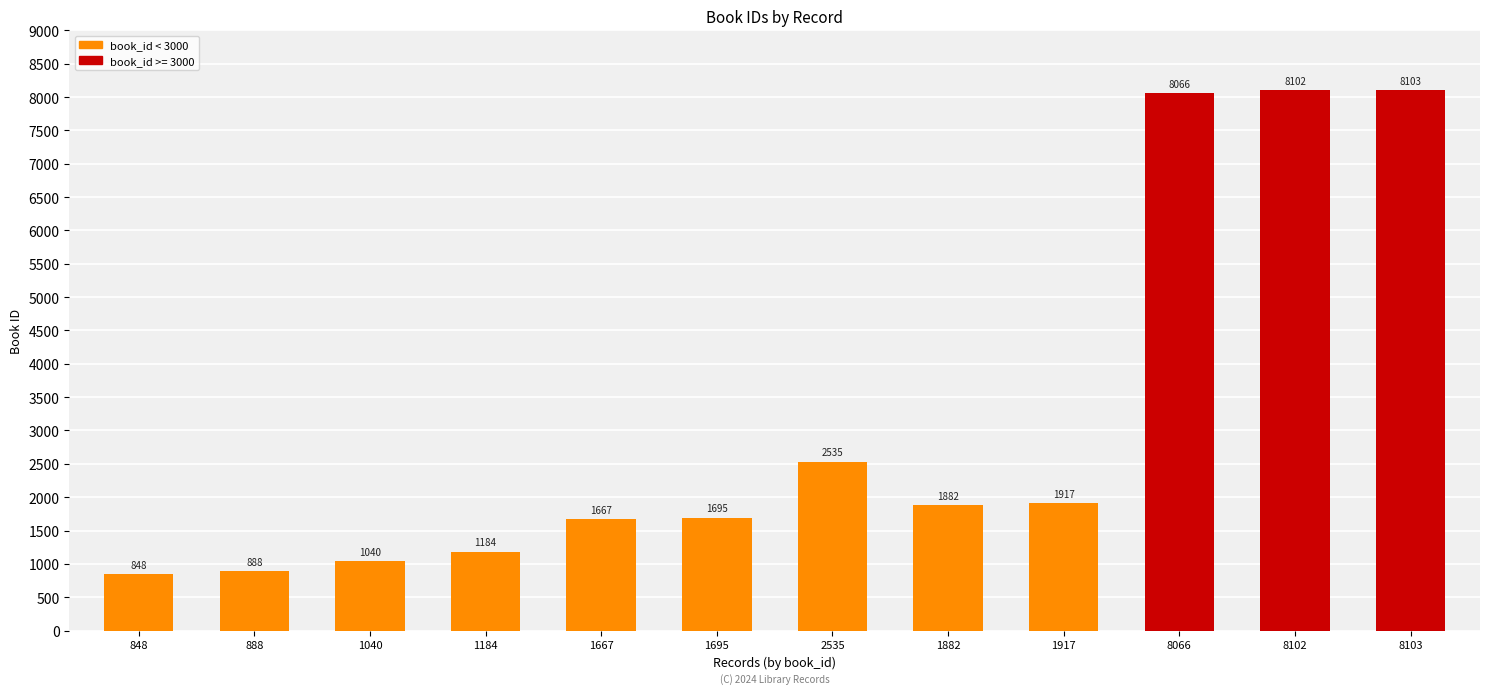

At which category does the chart reach its peak across all series?

8103